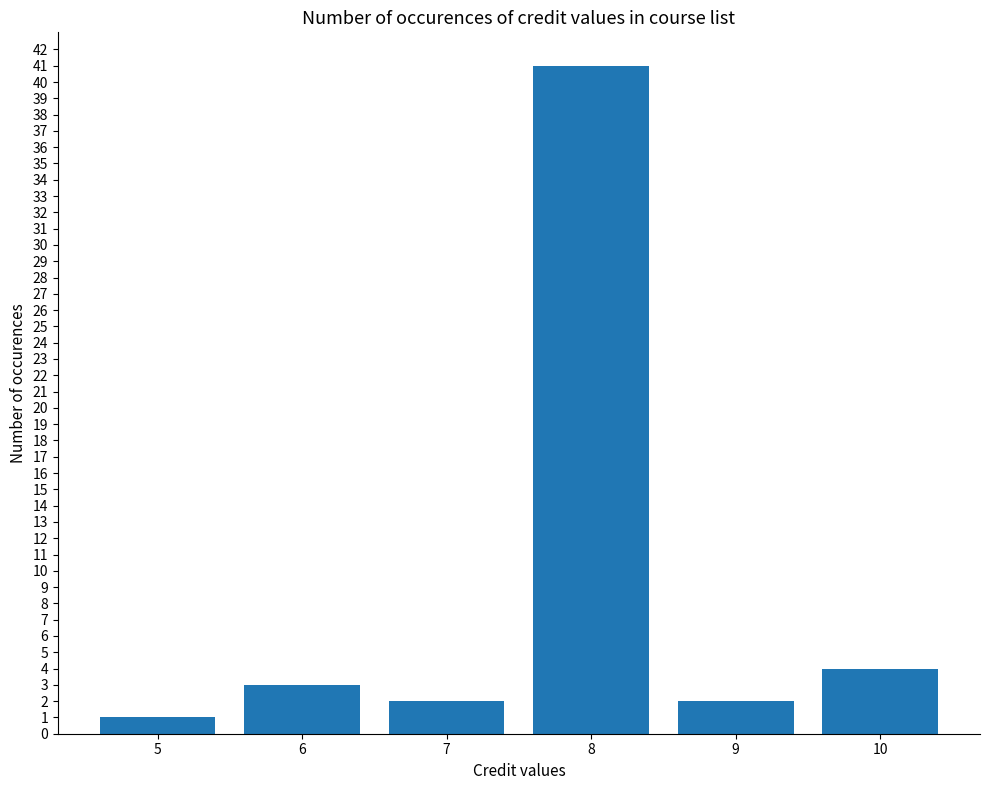

At which category does the chart reach its minimum across all series?

5